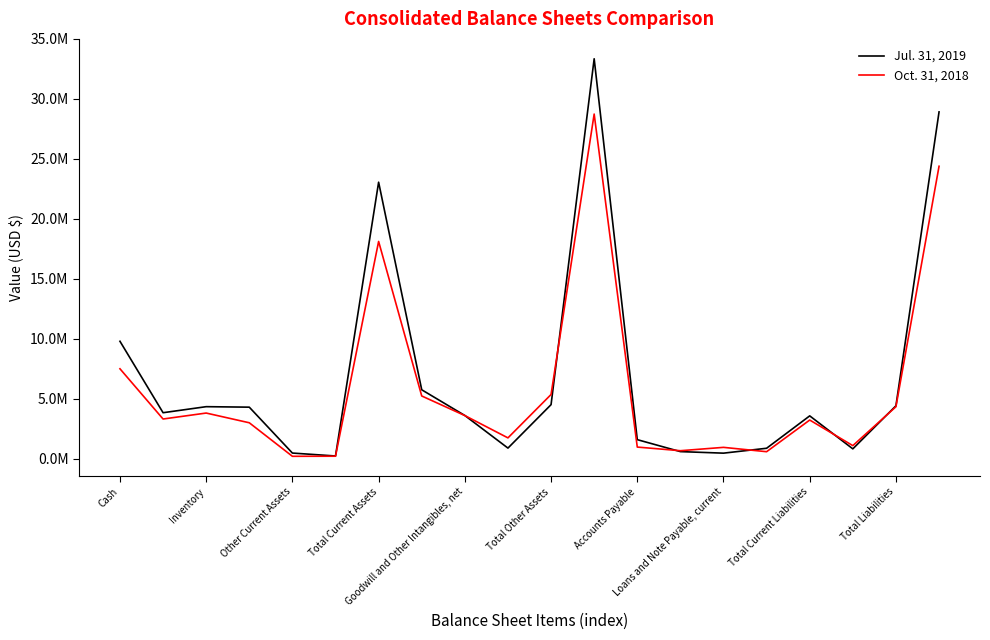

Which series has the largest range (max minus min)?

Jul. 31, 2019